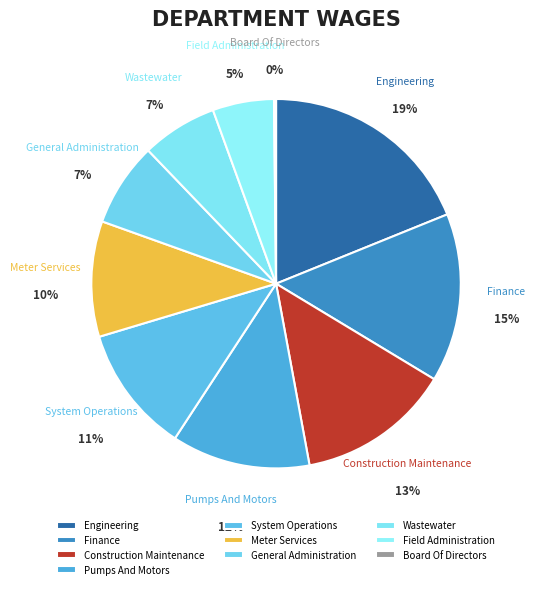

Combined, do Engineering and General Administration account for over 50%?

No